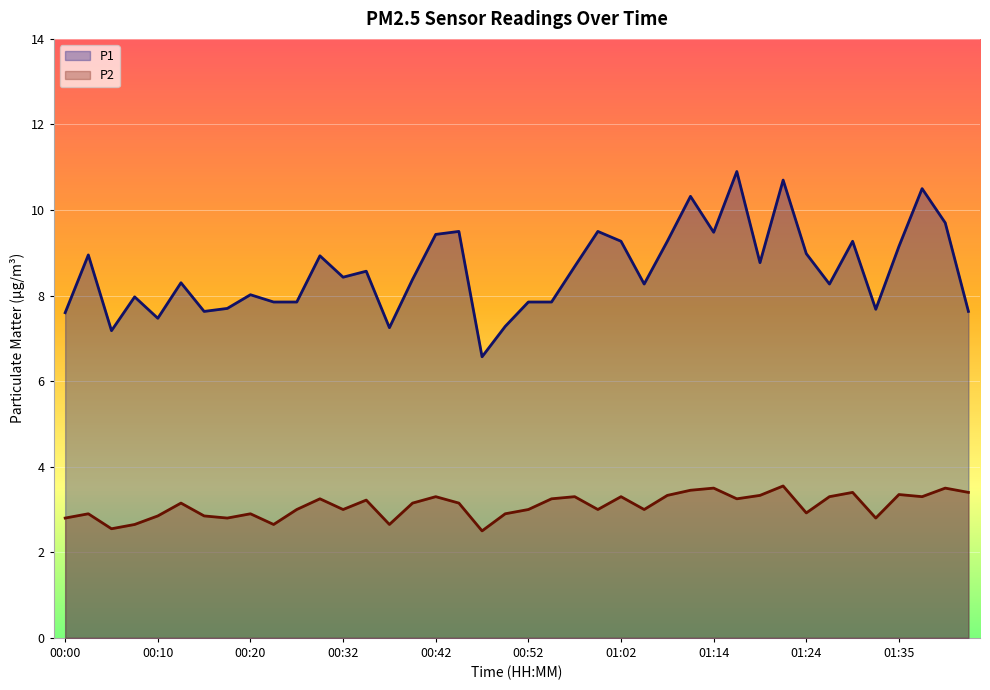

Reading right to left, extract all data points from this chart.

P1: 01:42=7.6	01:39=9.7	01:37=10.5	01:35=9.2	01:32=7.7	01:30=9.3	01:27=8.3	01:24=9.0	01:22=10.7	01:19=8.8	01:16=10.9	01:14=9.5	01:09=10.3	01:06=9.3	01:04=8.3	01:02=9.3	00:59=9.5	00:57=8.7	00:54=7.8	00:52=7.8	00:49=7.3	00:47=6.6	00:44=9.5	00:42=9.4	00:40=8.4	00:37=7.2	00:35=8.6	00:32=8.4	00:30=8.9	00:27=7.8	00:25=7.8	00:20=8.0	00:18=7.7	00:15=7.6	00:13=8.3	00:10=7.5	00:08=8.0	00:05=7.2	00:03=8.9	00:00=7.6
P2: 01:42=3.4	01:39=3.5	01:37=3.3	01:35=3.4	01:32=2.8	01:30=3.4	01:27=3.3	01:24=2.9	01:22=3.5	01:19=3.3	01:16=3.2	01:14=3.5	01:09=3.5	01:06=3.3	01:04=3.0	01:02=3.3	00:59=3.0	00:57=3.3	00:54=3.2	00:52=3.0	00:49=2.9	00:47=2.5	00:44=3.1	00:42=3.3	00:40=3.1	00:37=2.6	00:35=3.2	00:32=3.0	00:30=3.2	00:27=3.0	00:25=2.6	00:20=2.9	00:18=2.8	00:15=2.9	00:13=3.1	00:10=2.9	00:08=2.6	00:05=2.5	00:03=2.9	00:00=2.8